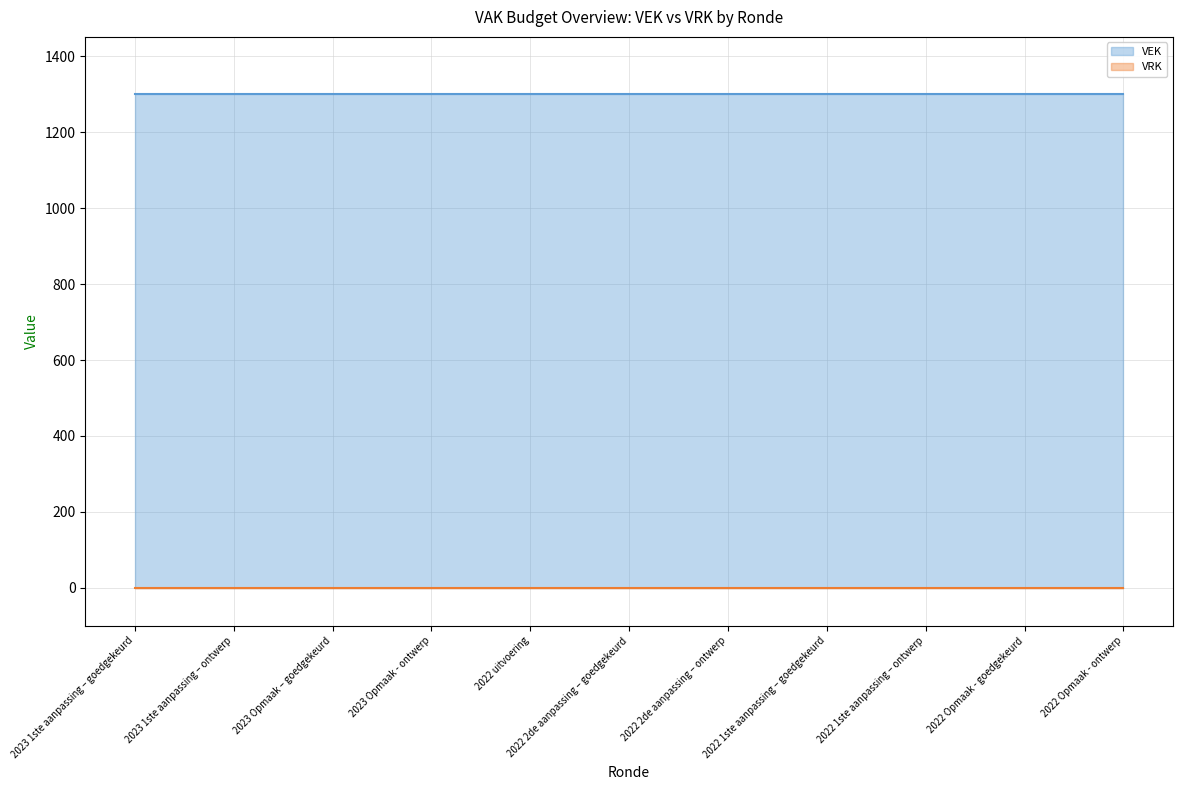

What is the highest value of the VEK series?

1301